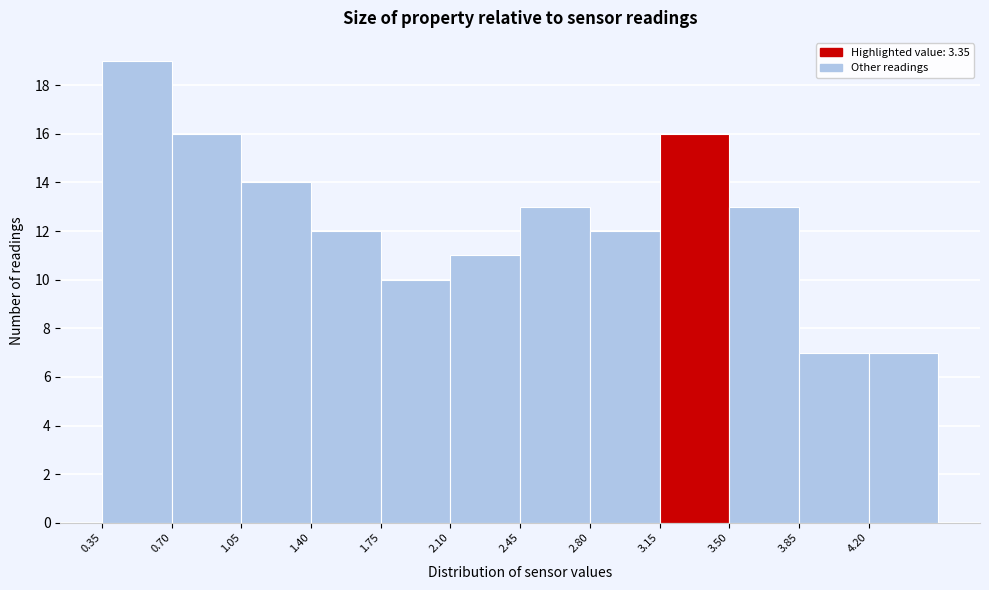

How tall is the bar that spans 0.35 to 0.70 on the x-axis? The values are not printed on the chart, so give them approximately, as read against the axis.

19